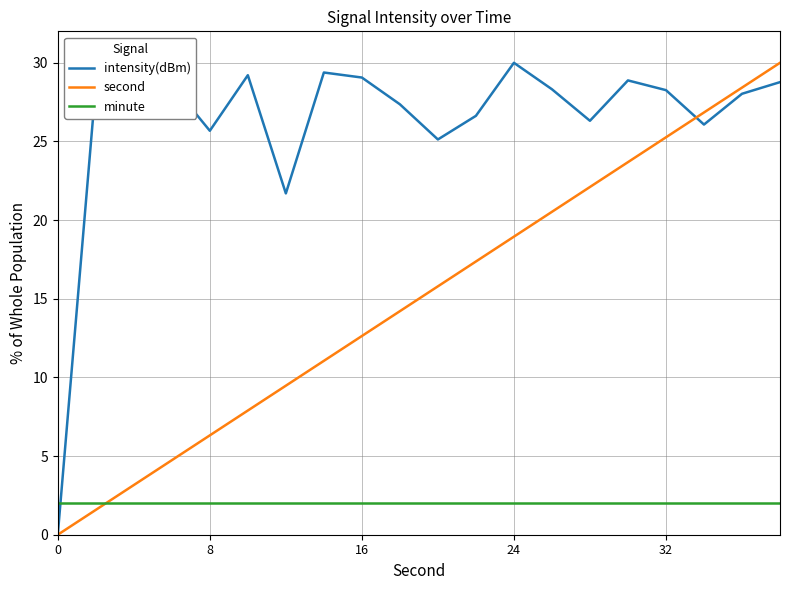

What is the average value of the second series?

15.0